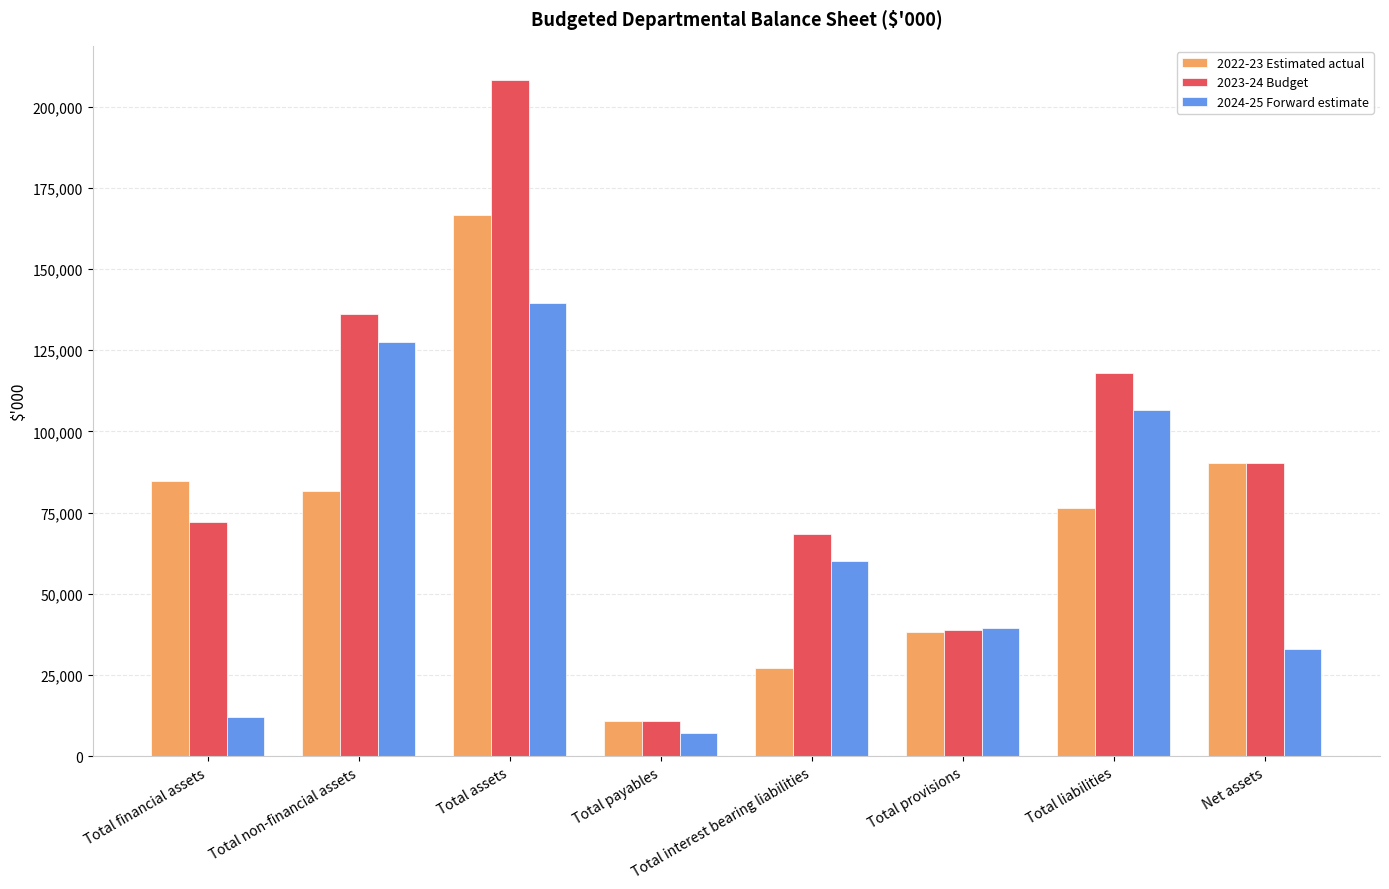

What is the label of the 2nd bar from the left?

Total non-financial assets